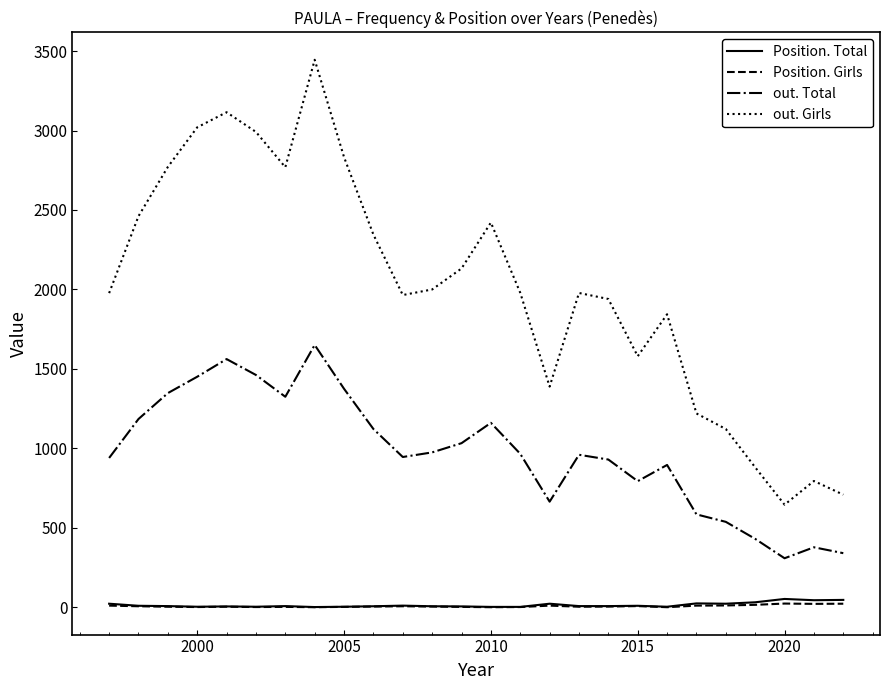

Which series has the largest range (max minus min)?

out. Girls